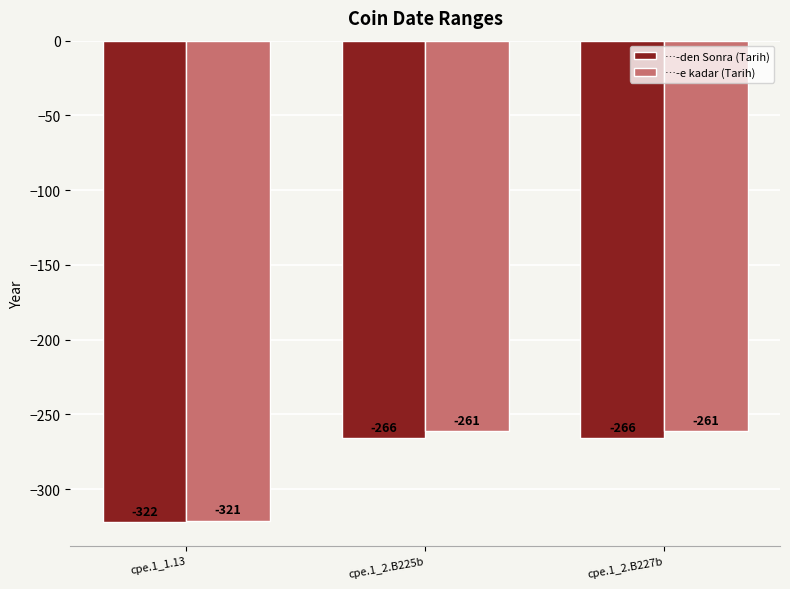

Is the value of …-e kadar (Tarih) at cpe.1_2.B225b greater than the value of …-den Sonra (Tarih) at cpe.1_1.13?

Yes